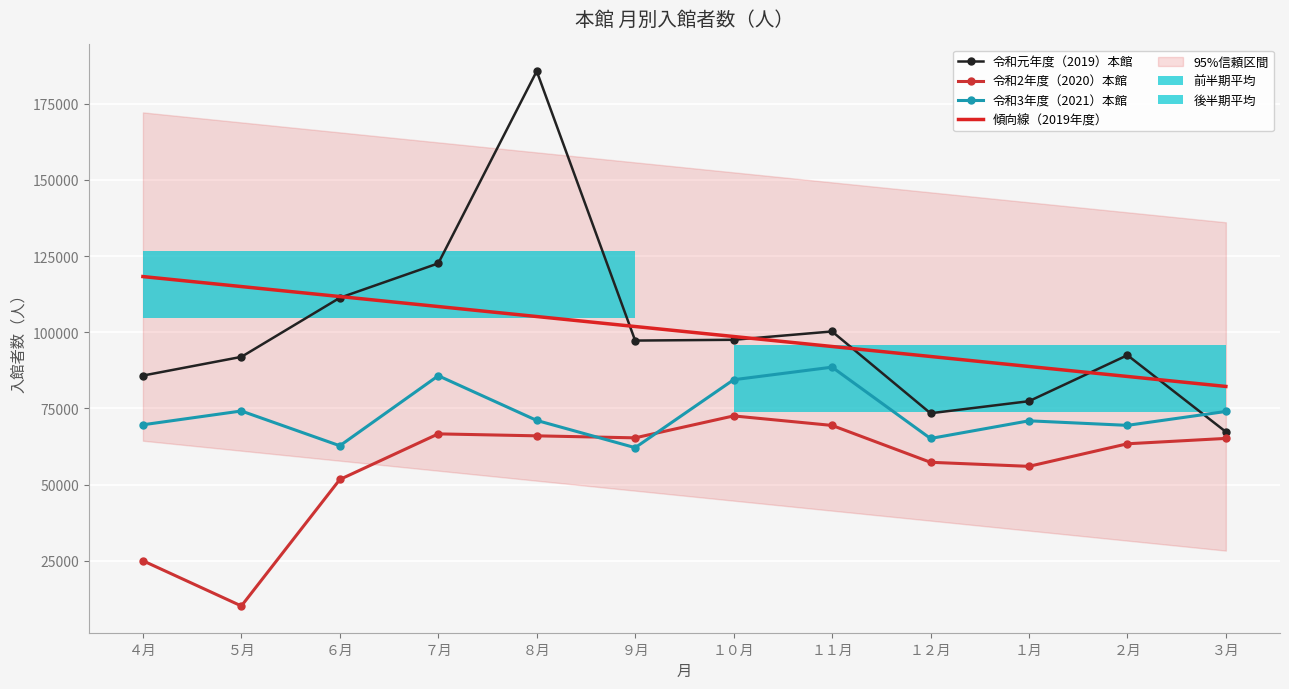

Rank the series at ７月 from highest to lowest value.

令和元年度（2019）本館, 傾向線（2019年度）, 令和3年度（2021）本館, 令和2年度（2020）本館